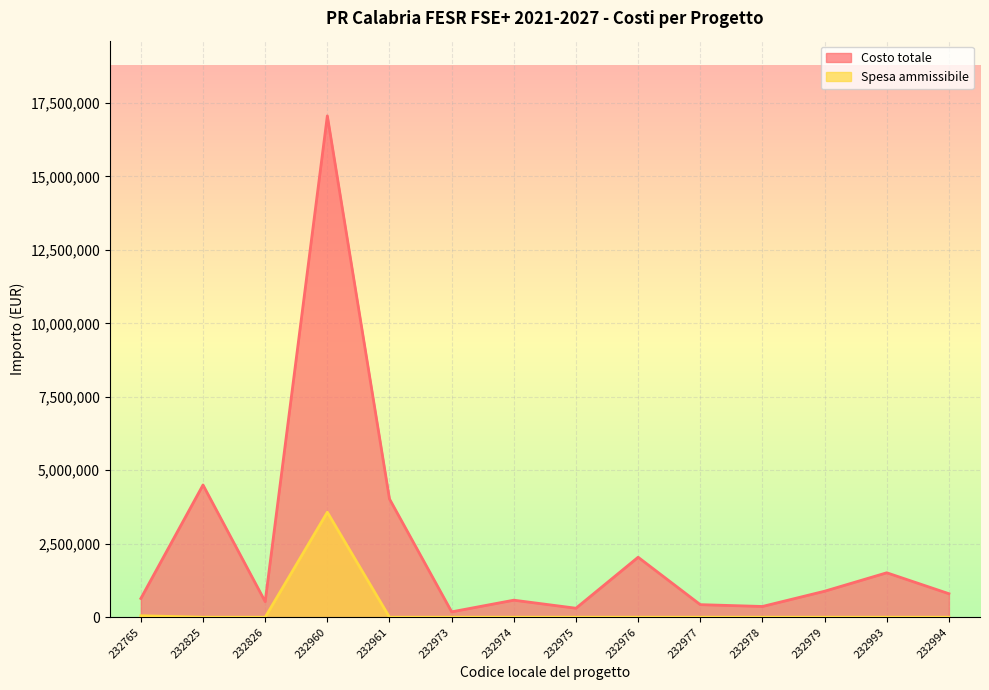

True or false: Spesa ammissibile and Costo totale cross at least once.

False